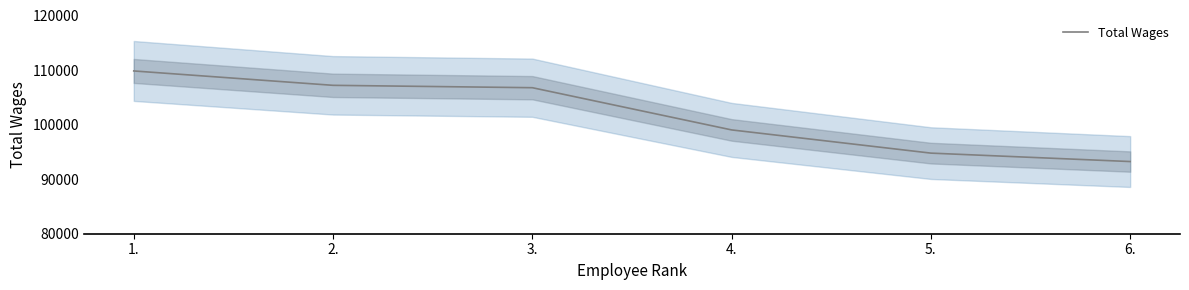

What is the label of the 1st point from the right?

6.